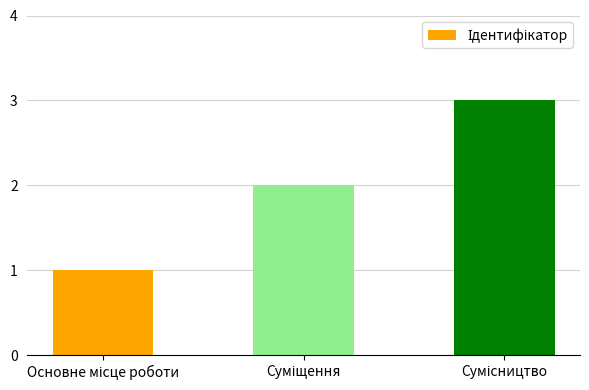

Does the chart contain any negative values?

No